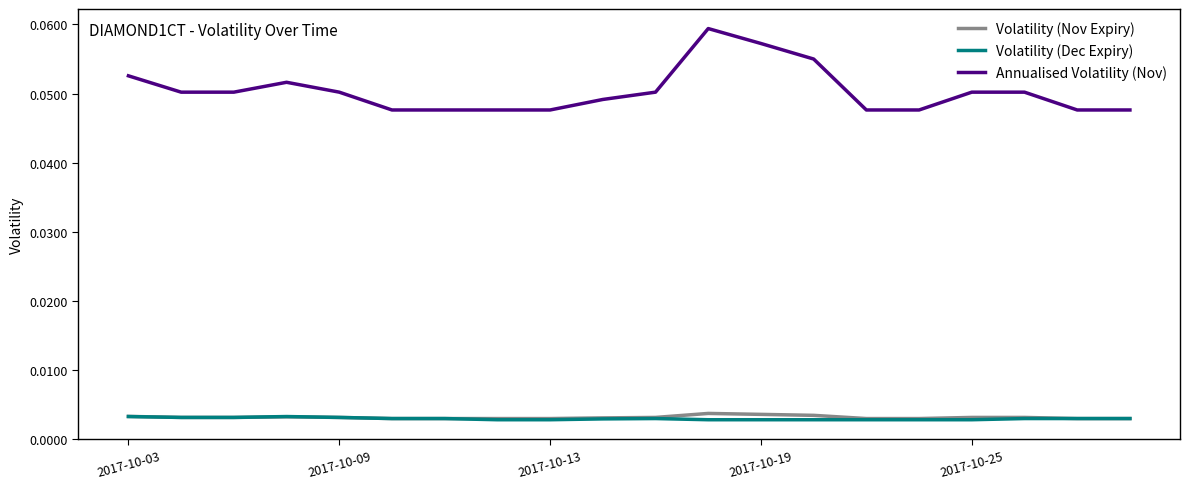

Which series has the largest total across all categories?

Annualised Volatility (Nov)